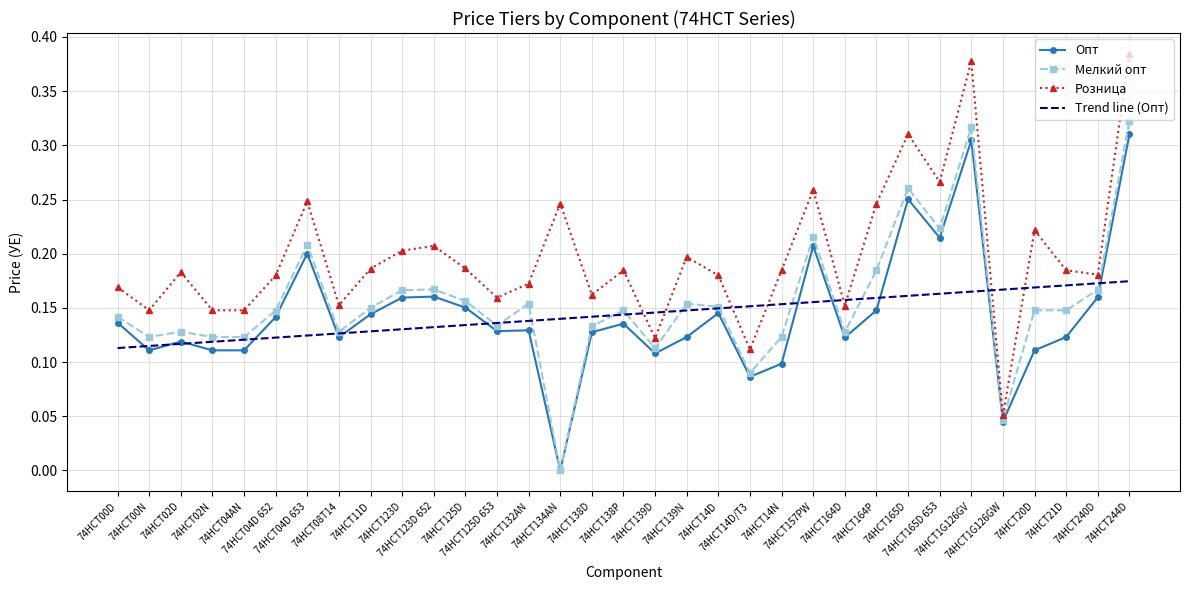

True or false: Розница and Мелкий опт cross at least once.

False